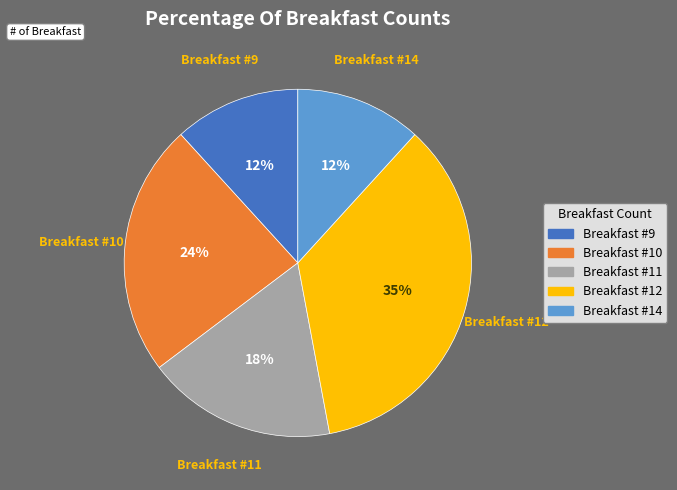

Is there a majority slice in this chart?

No